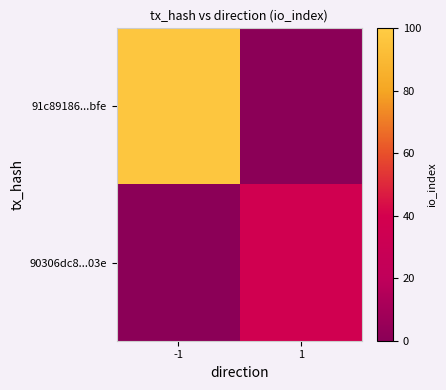

What is the approximate value of 90306dc8...03e at 1?

36.0